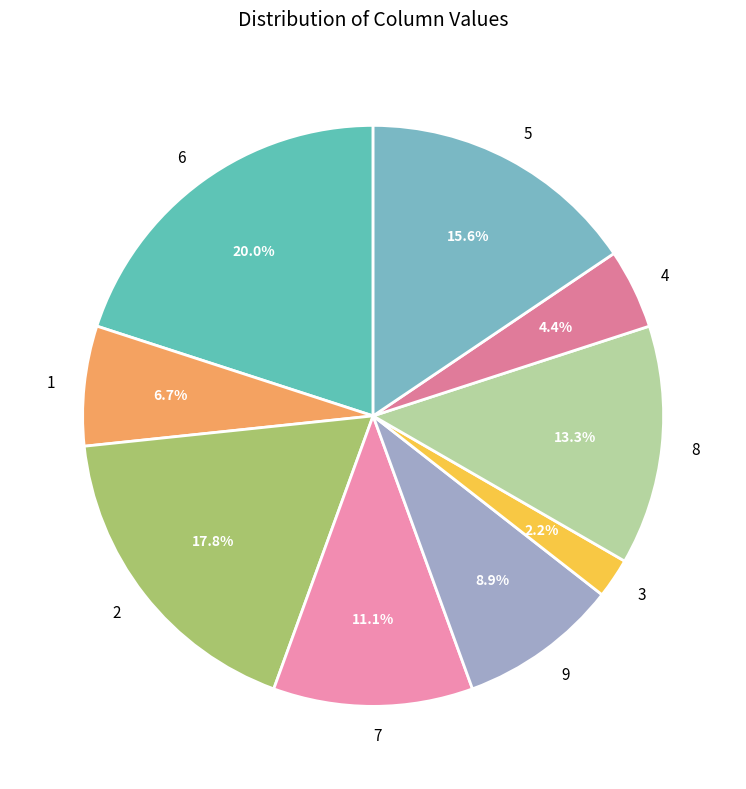

Which category has the smallest portion of the pie?

3